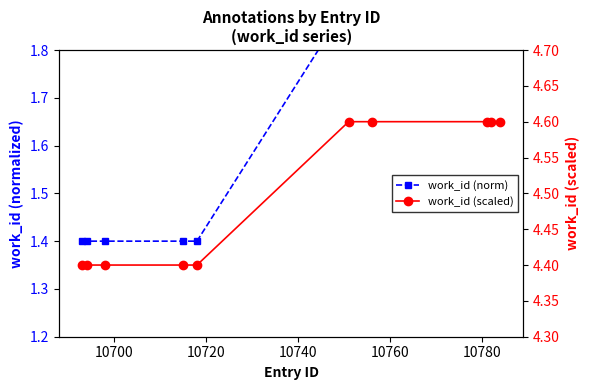

Count the number of data series in this chart.

2